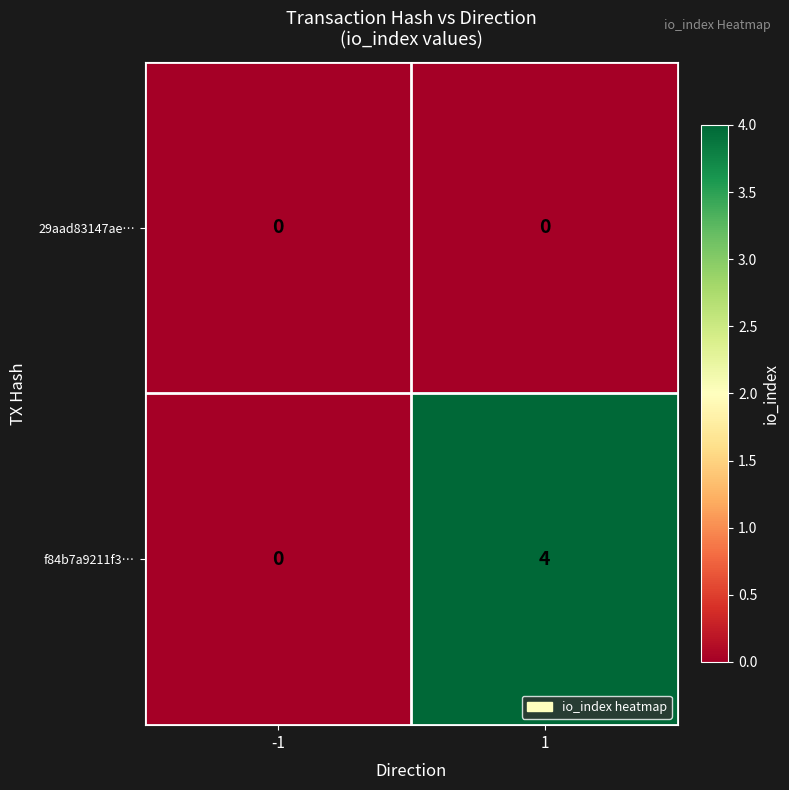

What is the spread (max minus min) of values at 1?

4